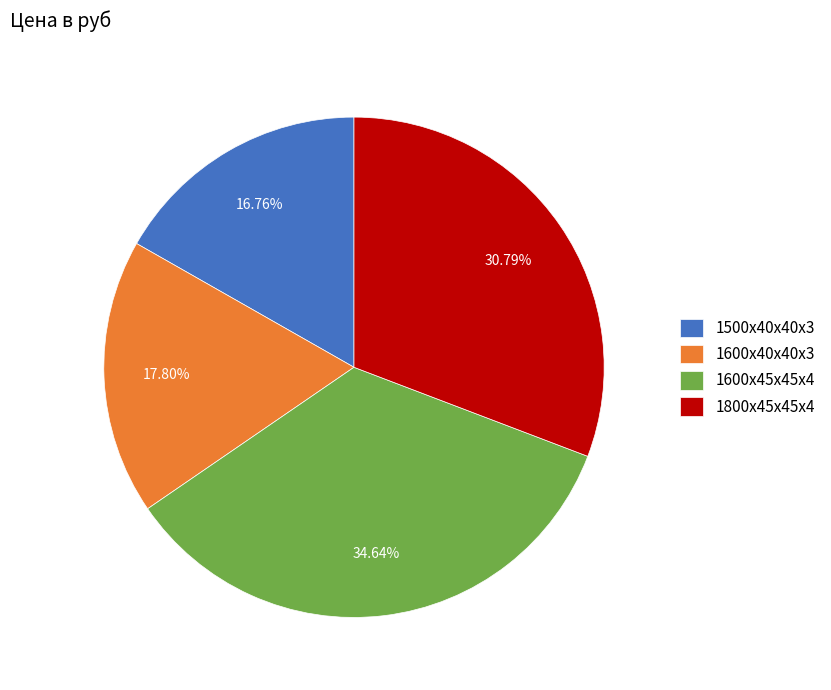

What is the smallest slice in the pie chart?

1500х40х40х3